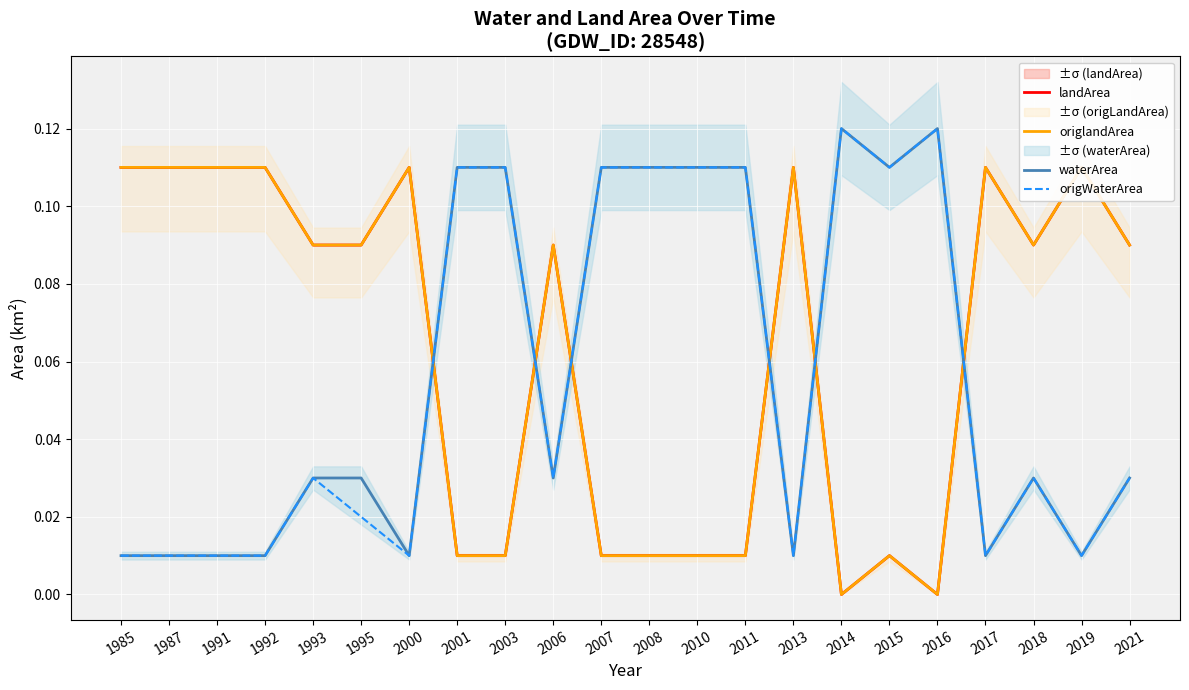

At 2000, list the series in order from largest to smallest.

landArea, origlandArea, waterArea, origWaterArea